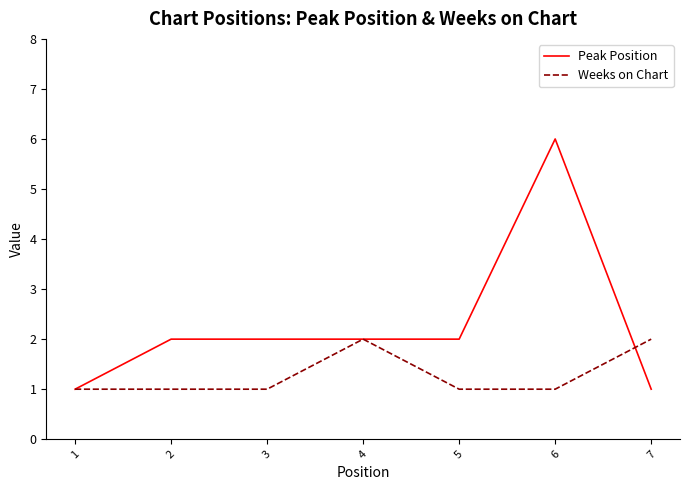

What is the greatest value displayed?

6